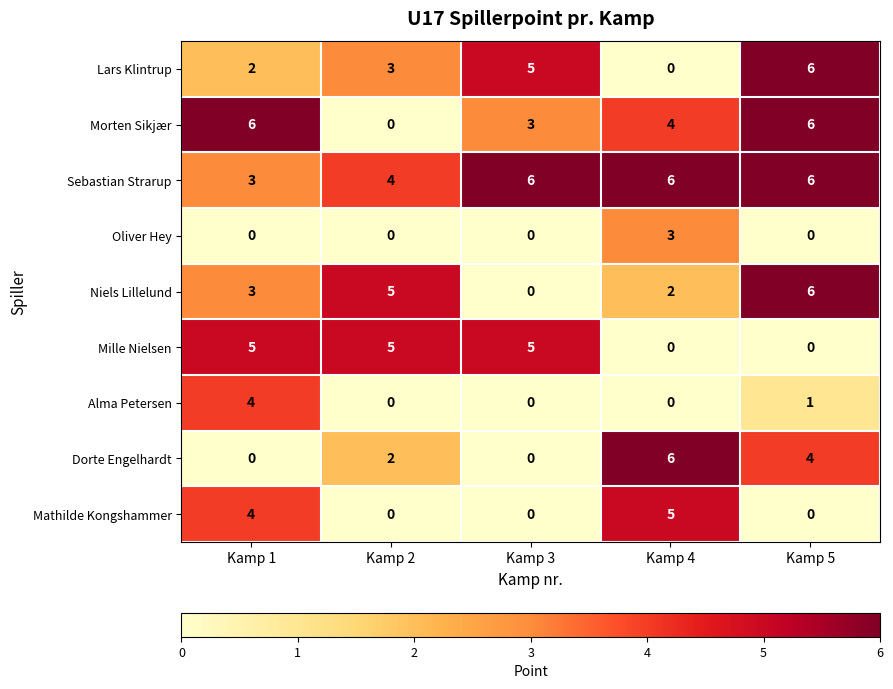

True or false: Alma Petersen has a value of 2 at Kamp 3.

False